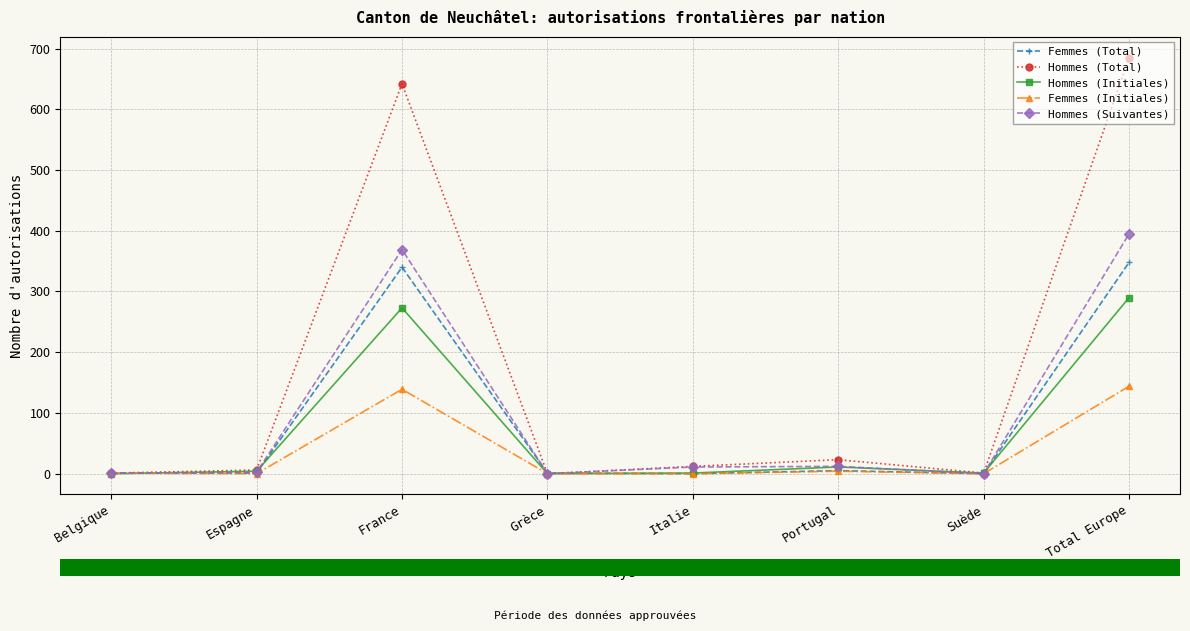

At how many categories does at least one series exceed 589?

2